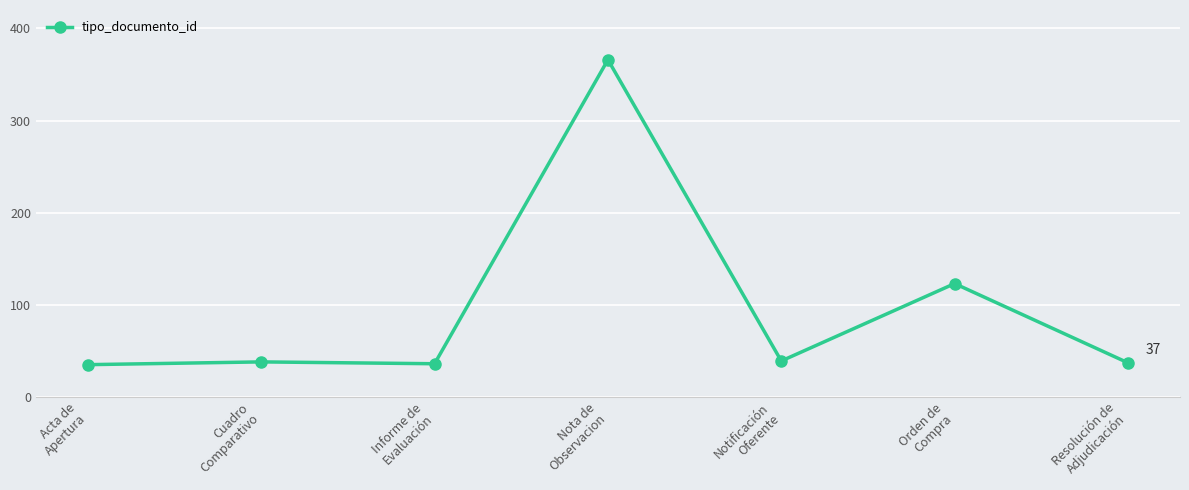

Is it true that the value at Acta de
Apertura is 14?

False